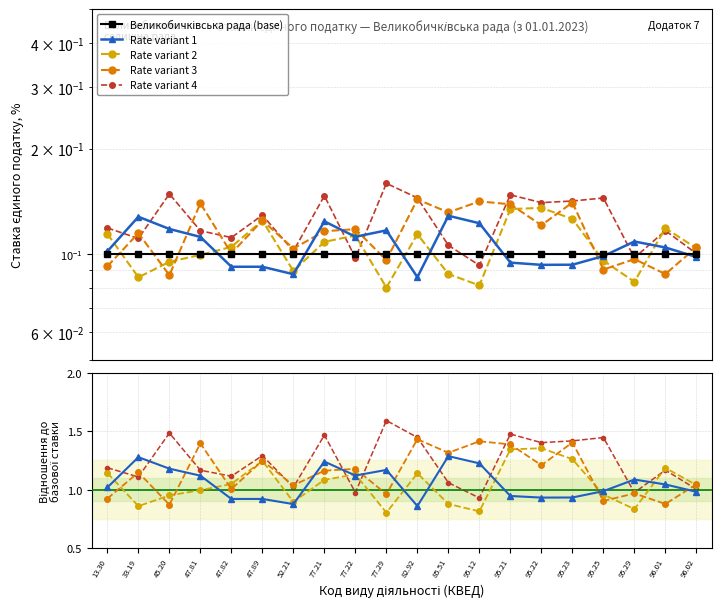

The value of Rate variant 2 at 95.29 is 0.8. True or false?

True